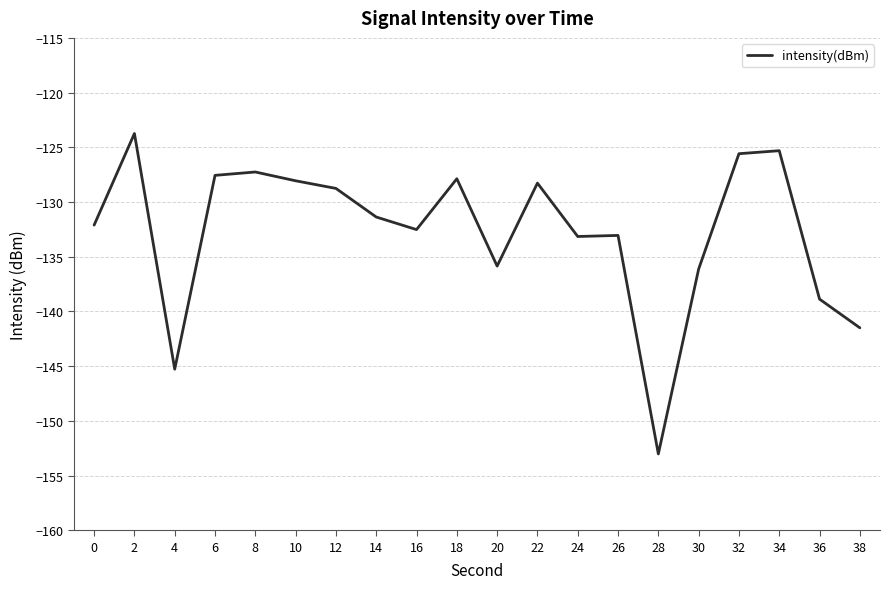

What is the change in value from 12 to 36?

-10.1